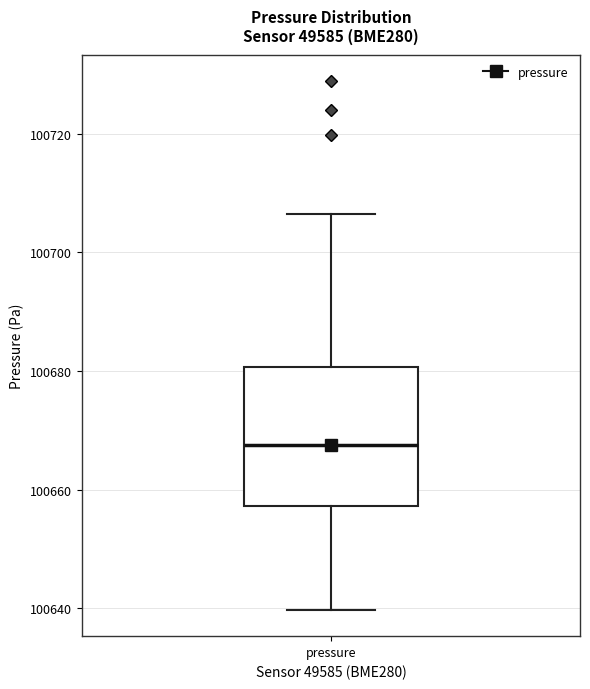

Read this box plot against the y-axis: the position of the median line, the range covered by the box, and the ends of both whiskers. The values are not printed on the chart, so give them approximately, as read against the axis.

median 100668, box 100658 to 100680, whiskers 100640 to 100706